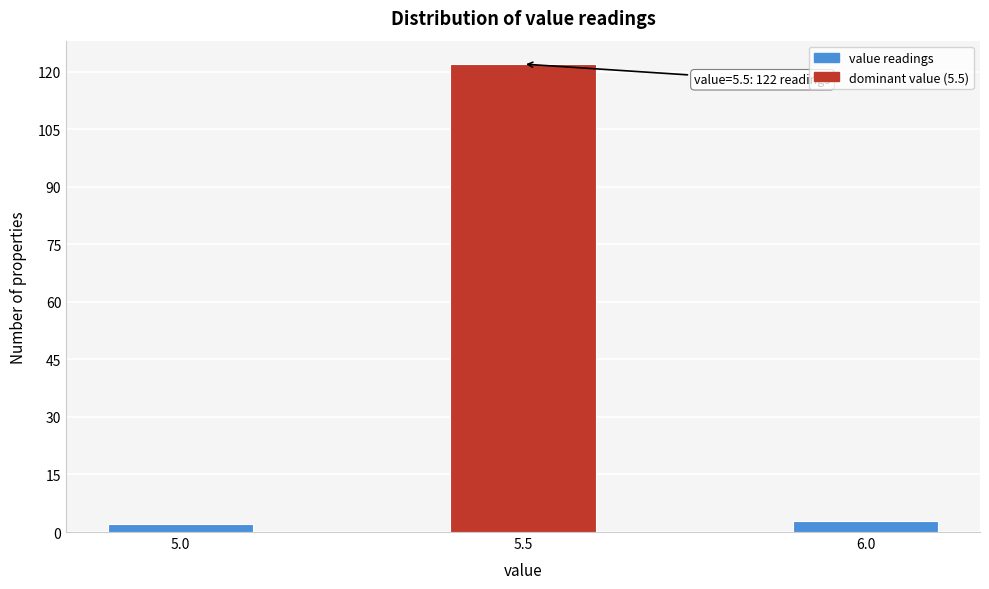

Reading right to left, extract all data points from this chart.

3	122	2